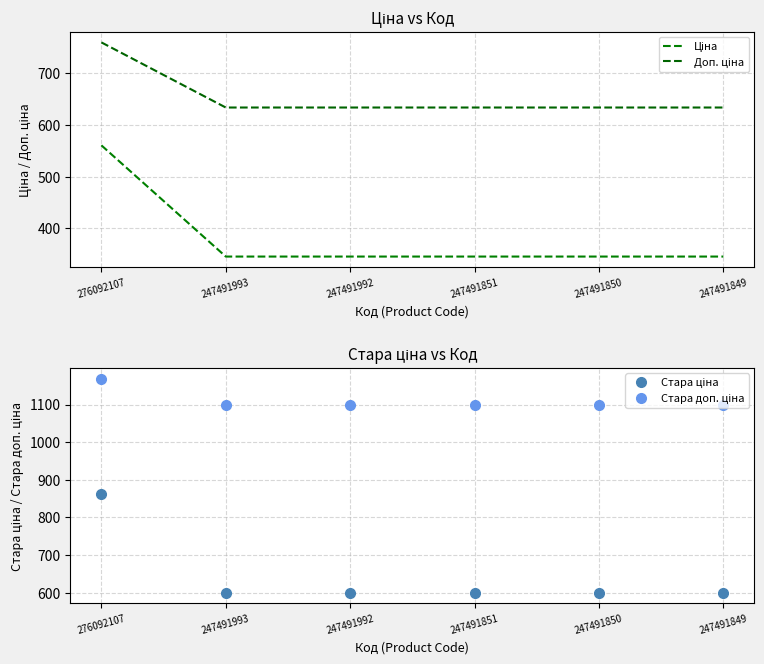

At how many categories does at least one series exceed 502?

6